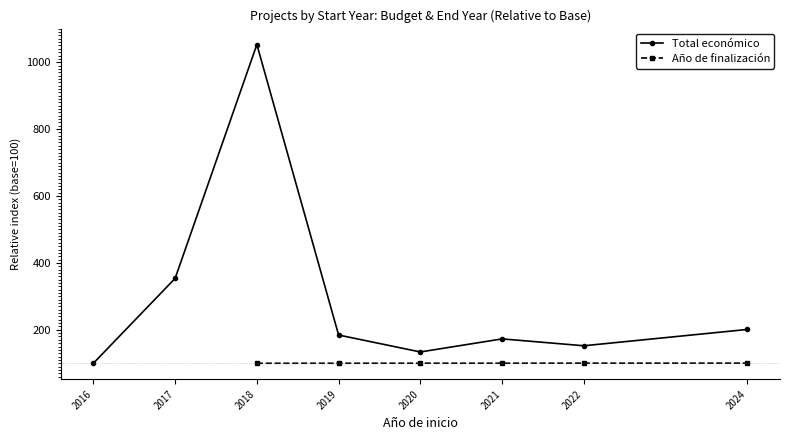

Rank the categories by Año de finalización value from highest to lowest.

2024, 2022, 2020, 2021, 2019, 2016, 2017, 2018